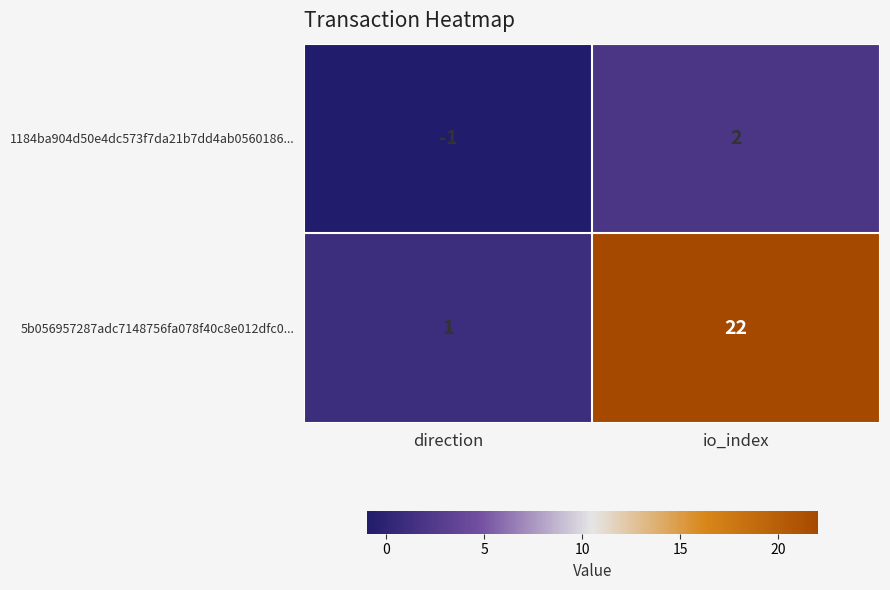

At io_index, list the series in order from smallest to largest.

1184ba904d50e4dc573f7da21b7dd4ab0560186..., 5b056957287adc7148756fa078f40c8e012dfc0...